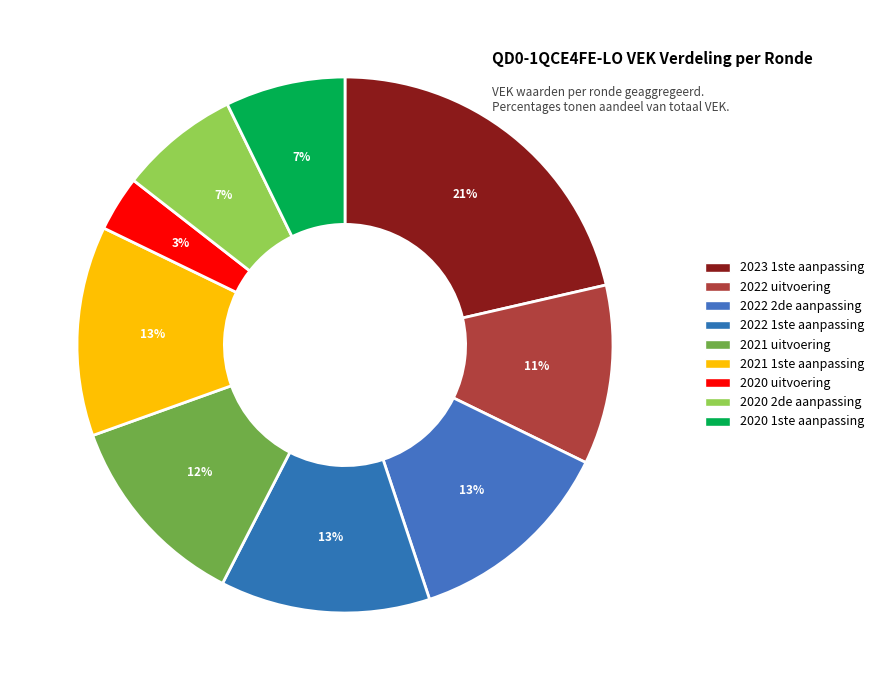

How many slices are in this pie chart?

9